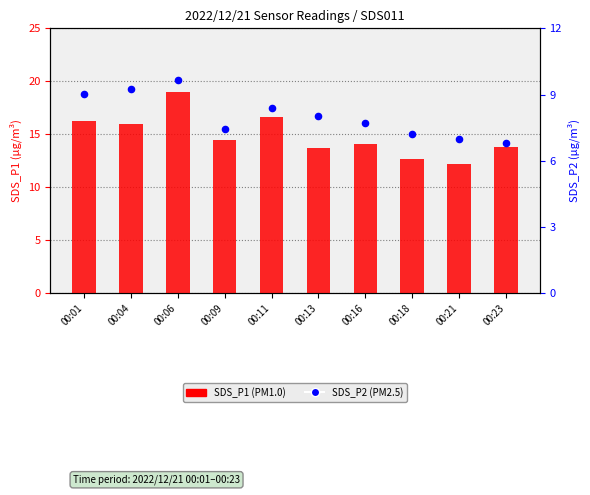

At which category is the sum across all series the highest?

00:06